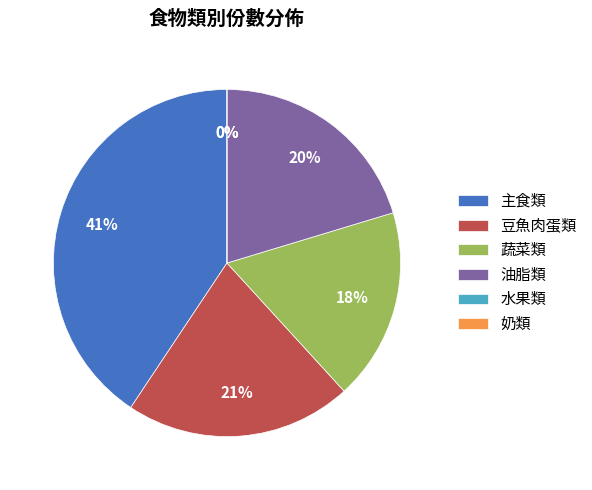

Is the sum of 水果類 and 豆魚肉蛋類 greater than half?

No